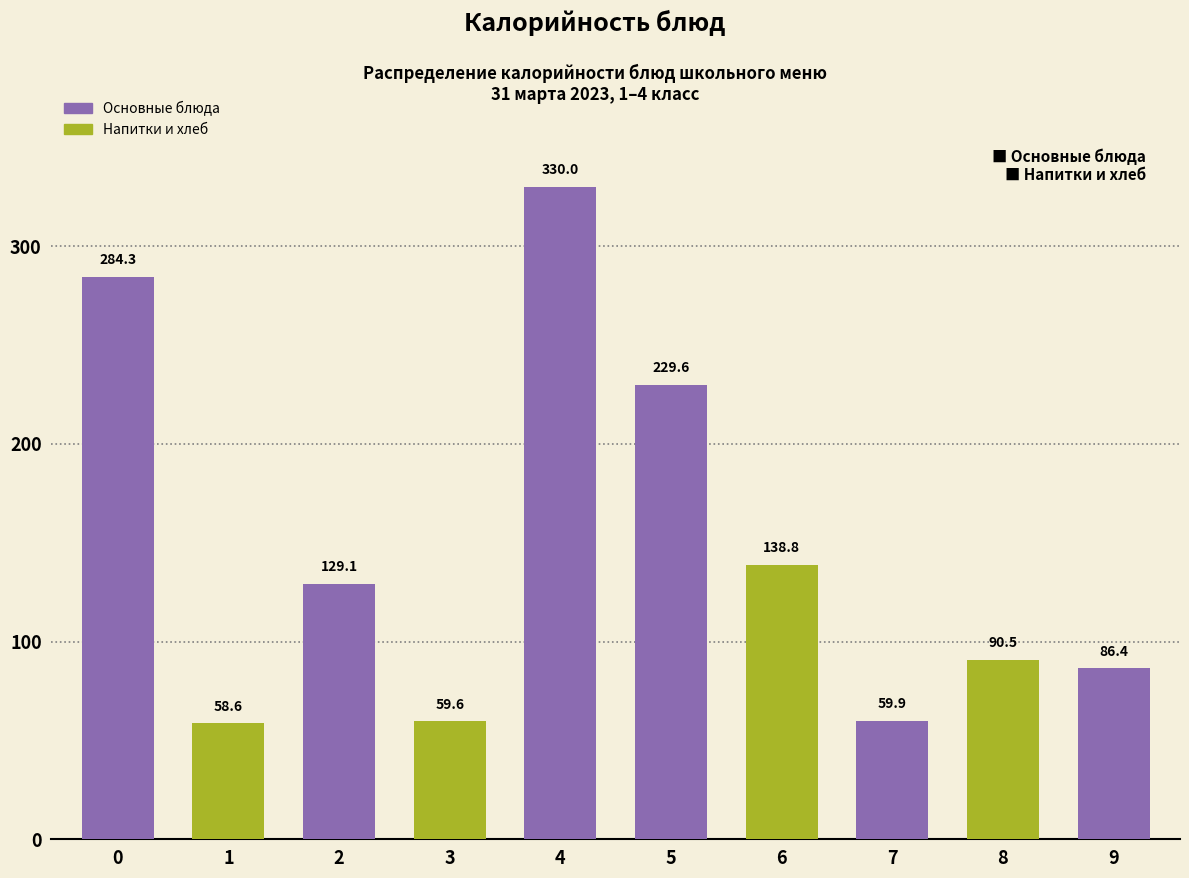

Reading left to right, transcribe all the data shown in this chart.

284.3	58.6	129.1	59.6	330.0	229.6	138.8	59.9	90.5	86.4